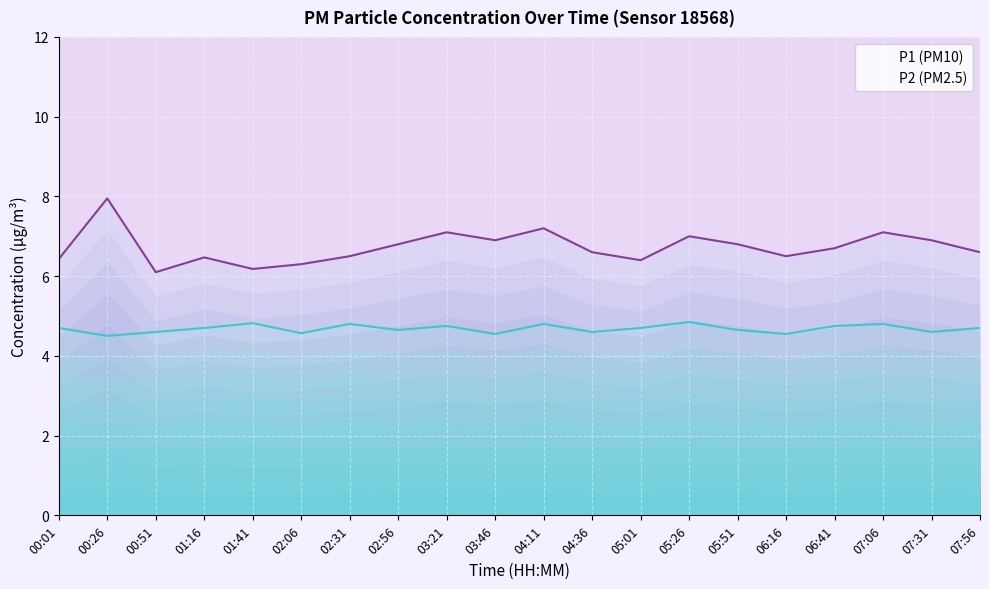

What is the difference between the second highest and second lowest values in the P1 series?

1.0